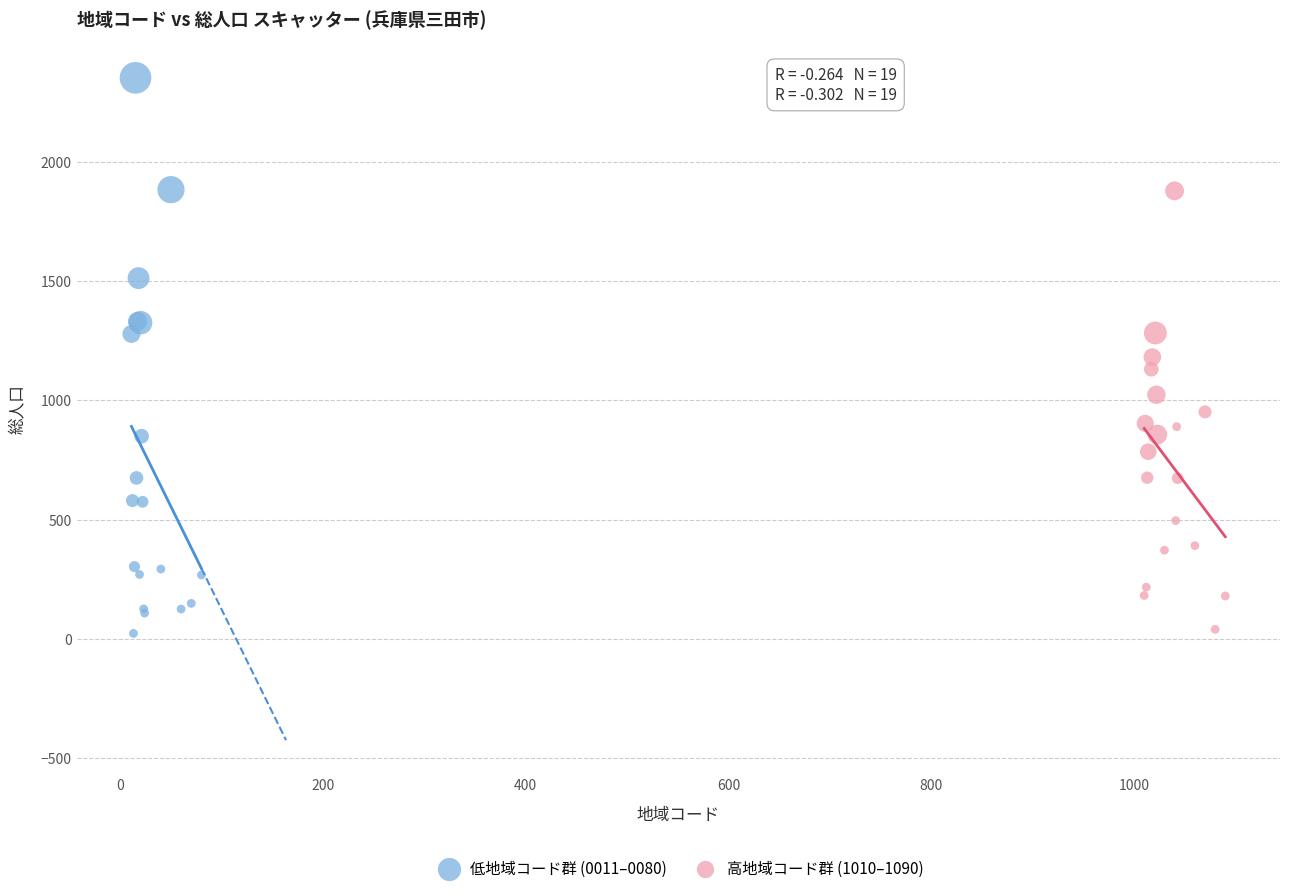

Which series contains the highest Y value?

低地域コード群 (0011–0080)